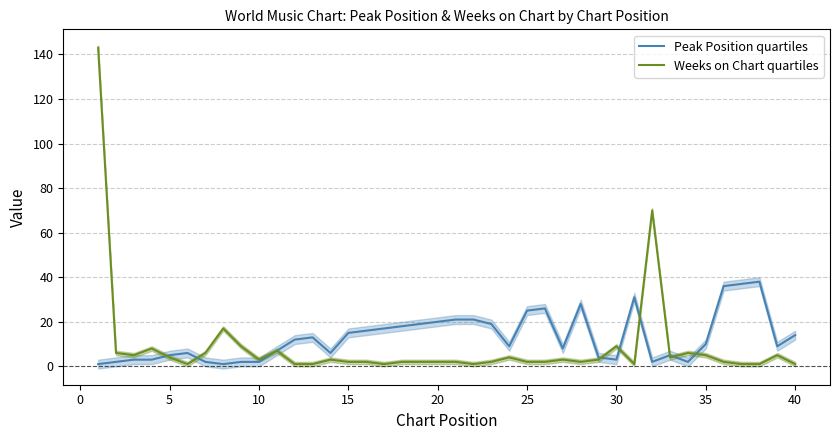

What is the total value across all series at 20?

7